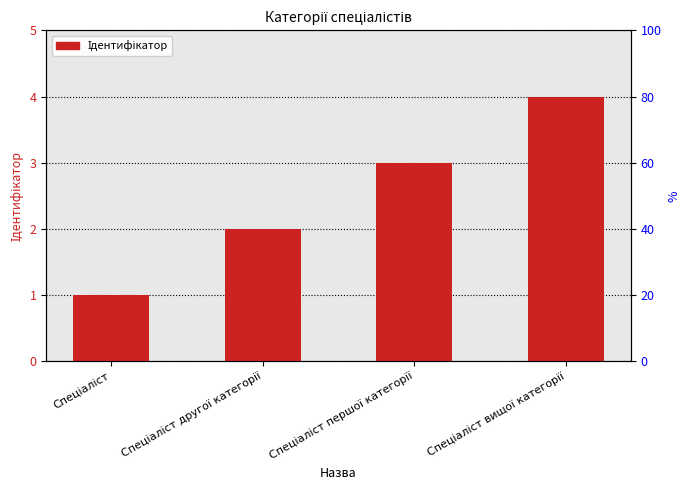

List the labels in order of value, smallest first.

Спеціаліст, Спеціаліст другої категорії, Спеціаліст першої категорії, Спеціаліст вищої категорії